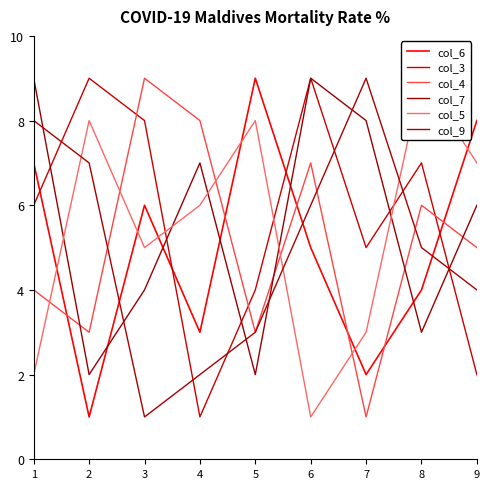

Where is col_3 nearest to the value 5?

7